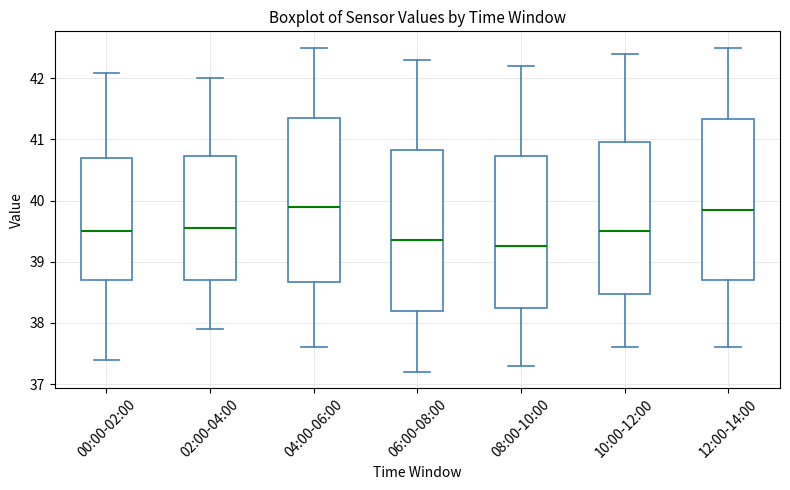

Reading left to right, transcribe this box plot: for each box, give where its median line is, the range the box spans, and where its two whiskers end, as read against the y-axis. The values are not printed on the chart, so give them approximately, as read against the axis.

00:00-02:00: median 39.5, box 38.7 to 40.7, whiskers 37.4 to 42.1
02:00-04:00: median 39.6, box 38.7 to 40.7, whiskers 37.9 to 42.0
04:00-06:00: median 39.9, box 38.7 to 41.4, whiskers 37.6 to 42.5
06:00-08:00: median 39.4, box 38.2 to 40.8, whiskers 37.2 to 42.3
08:00-10:00: median 39.3, box 38.3 to 40.7, whiskers 37.3 to 42.2
10:00-12:00: median 39.5, box 38.5 to 41.0, whiskers 37.6 to 42.4
12:00-14:00: median 39.9, box 38.7 to 41.3, whiskers 37.6 to 42.5